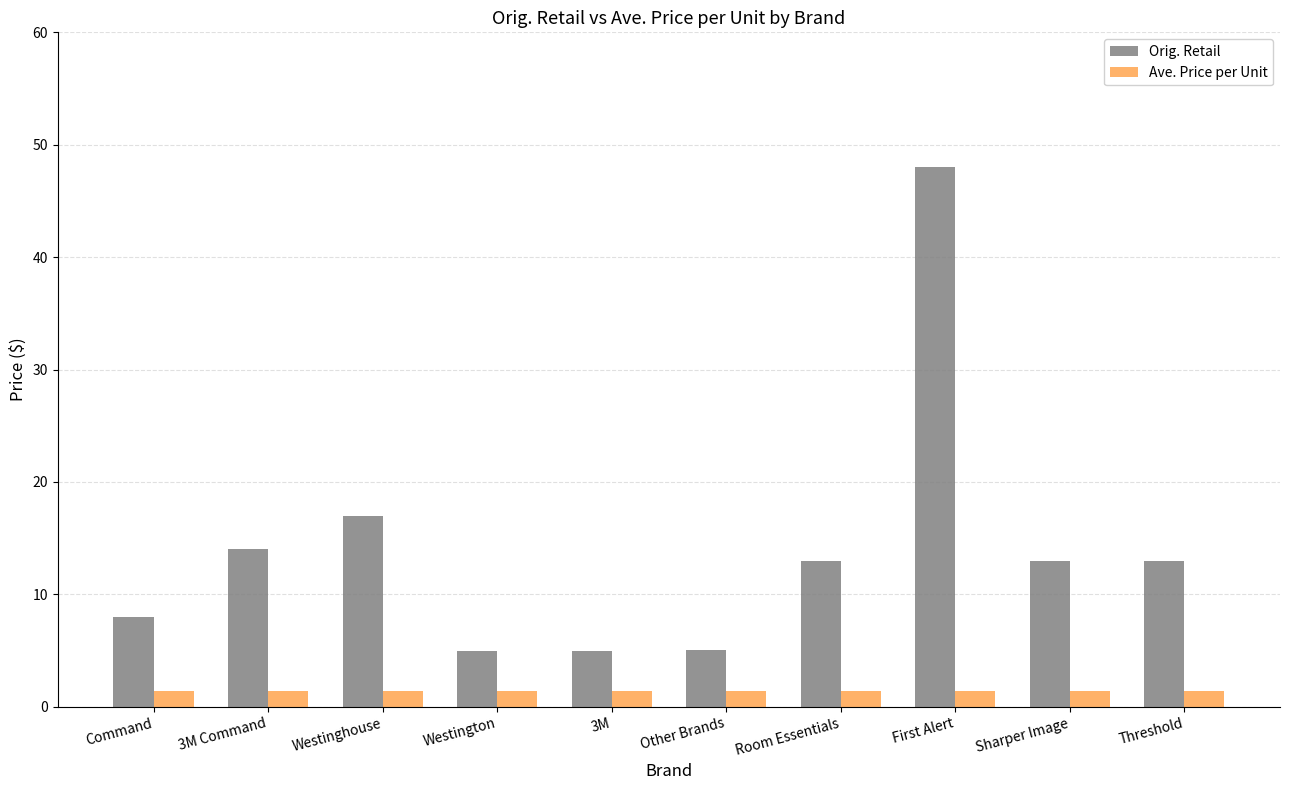

How many data points does each series have?

10